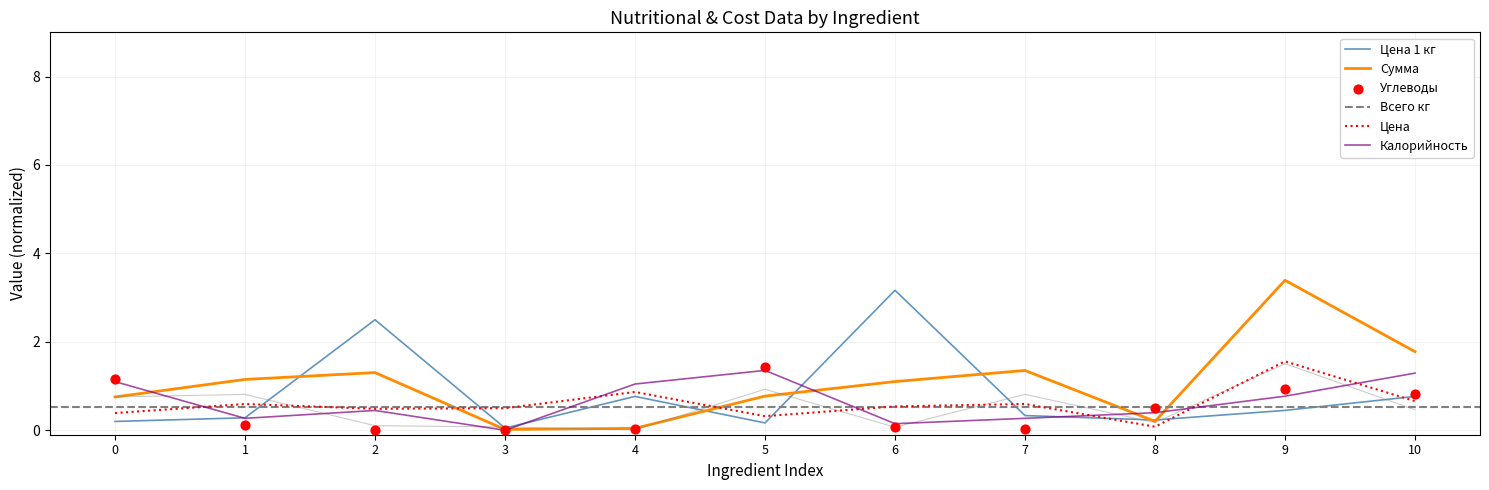

Which series has the largest Y range (max minus min)?

Сумма